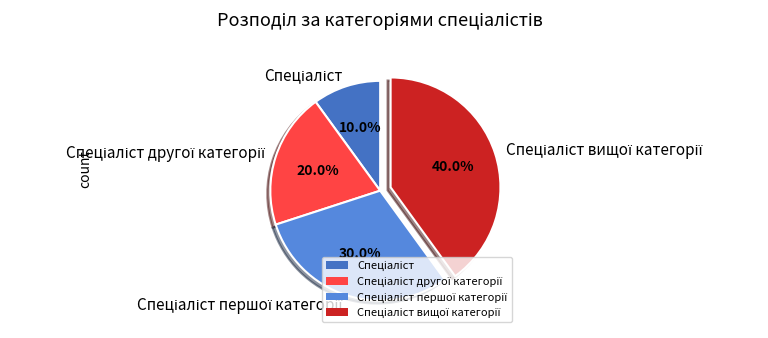

Is there a majority slice in this chart?

No